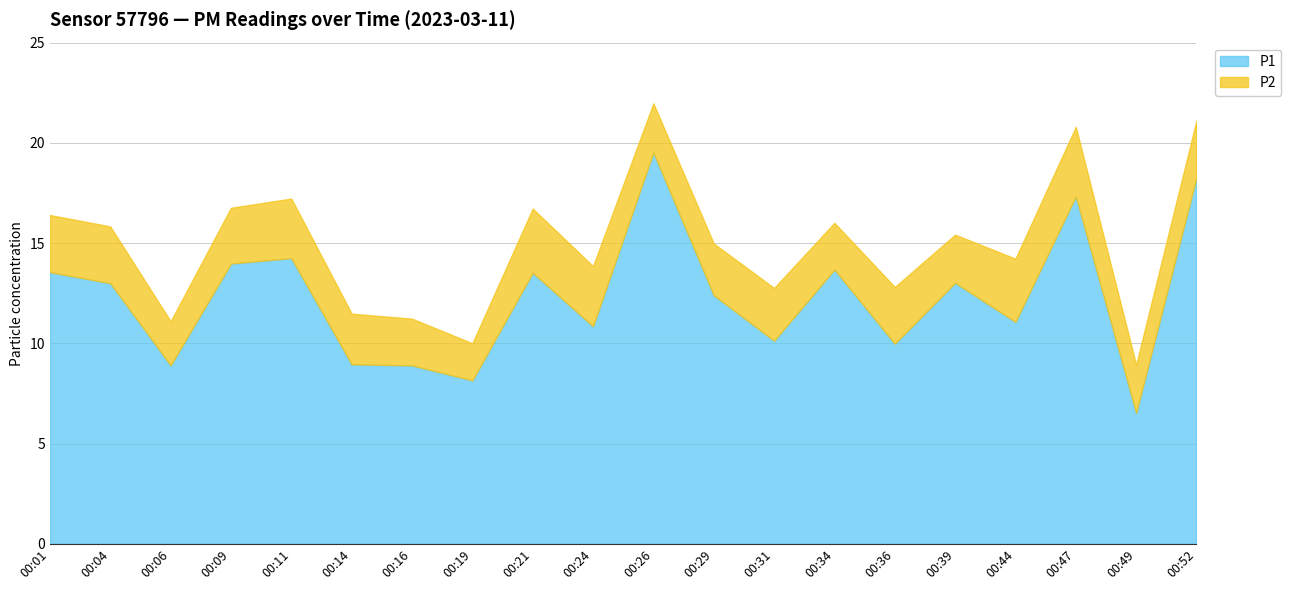

Where is the first local minimum for P1?

00:06